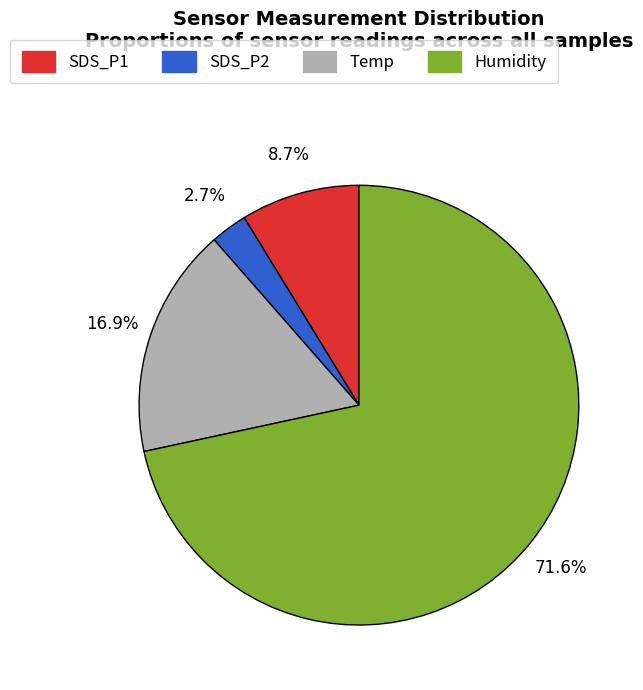

Which category has the smallest portion of the pie?

SDS_P2